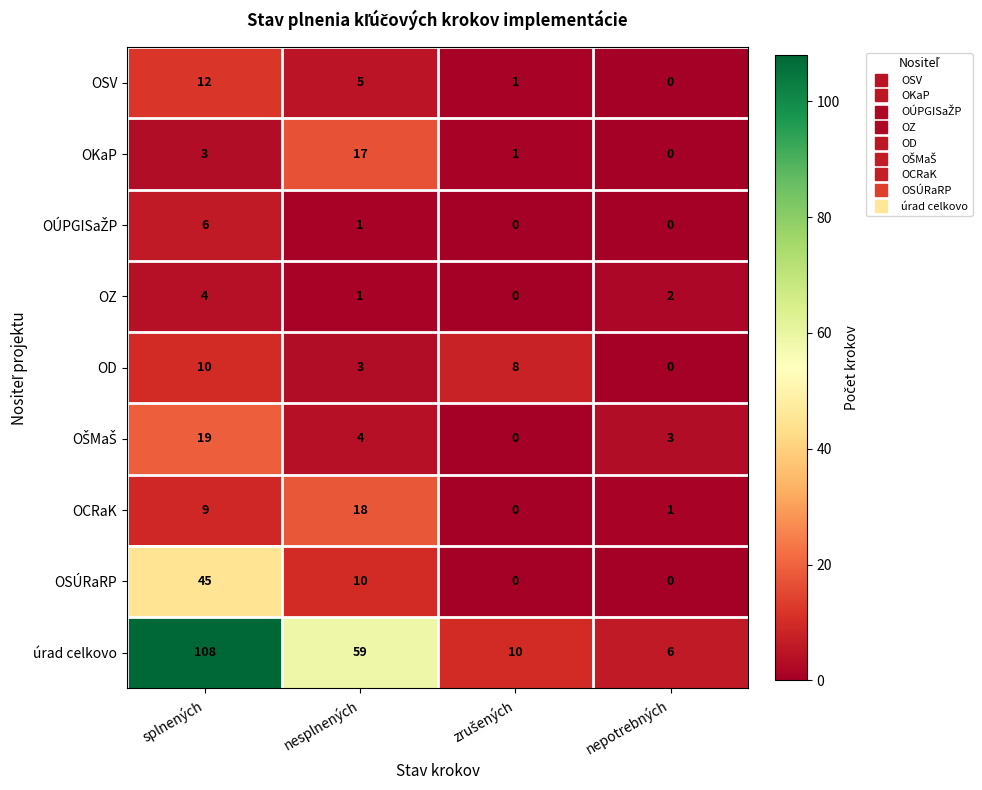

At which category is the sum across all series the highest?

splnených